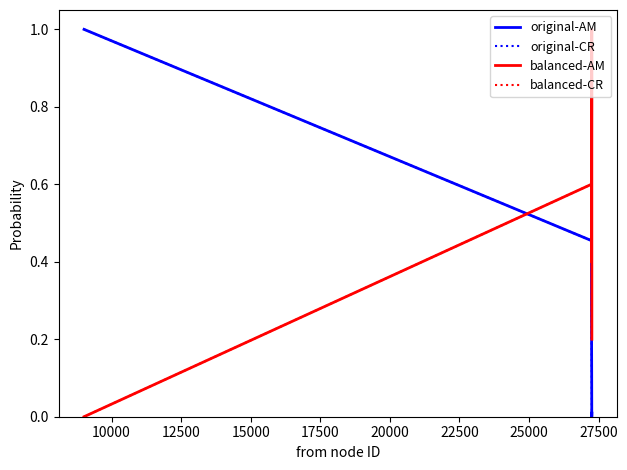

Does the chart have visible grid lines?

No